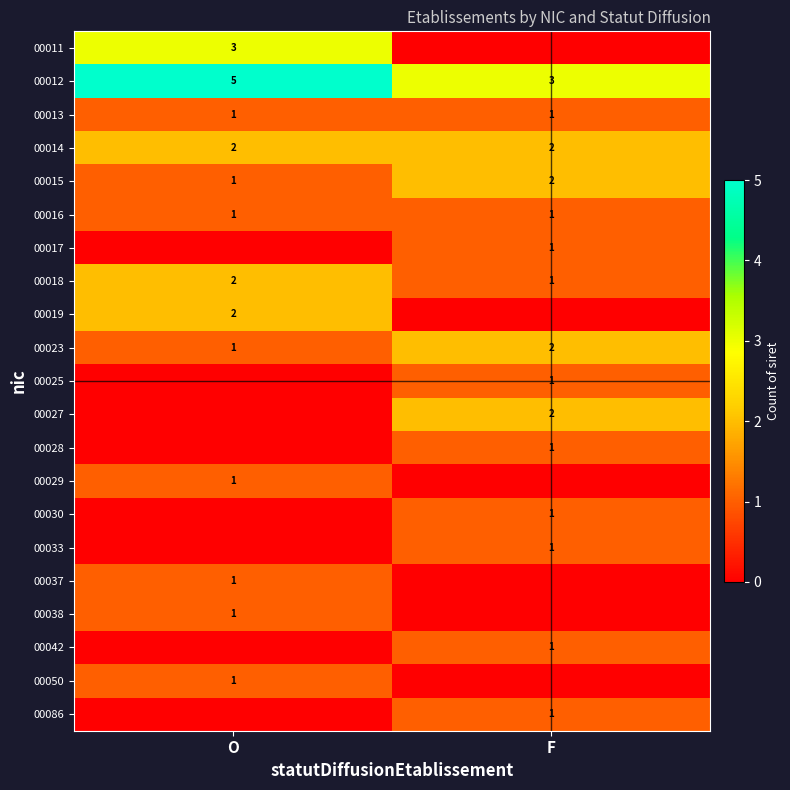

What is the sum of the 00014 values at O and F?

4